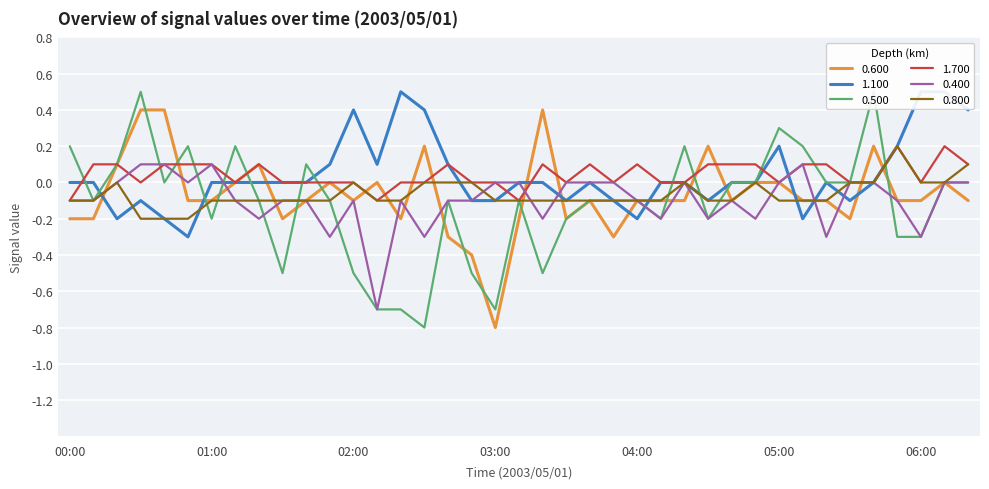

The value of 0.800 at 05:10 is -0.1. True or false?

True